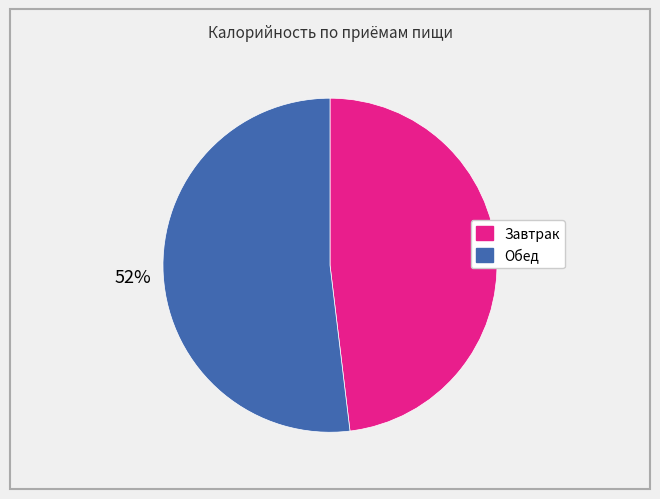

Is there a majority slice in this chart?

Yes